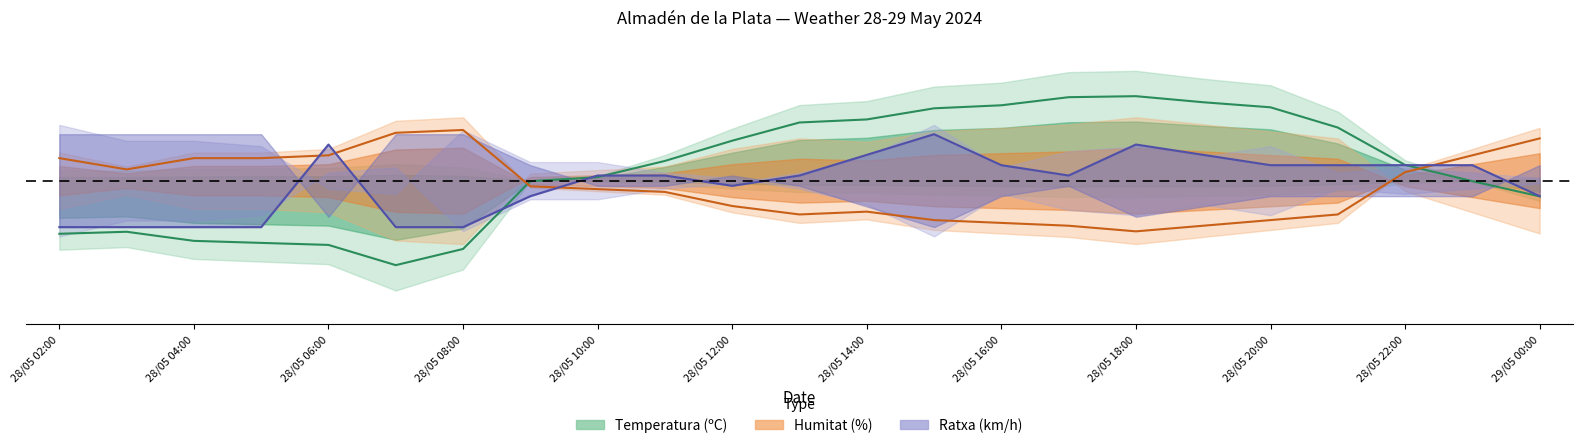

What is the spread (max minus min) of values at 28/05 07:00?

0.8